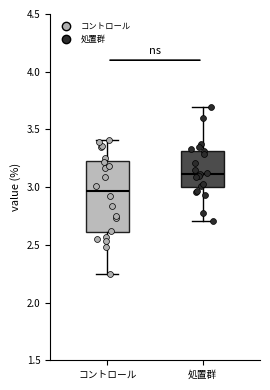

Where is the upper edge of the box for コントロール on the y-axis? The values are not printed on the chart, so give them approximately, as read against the axis.

3.25